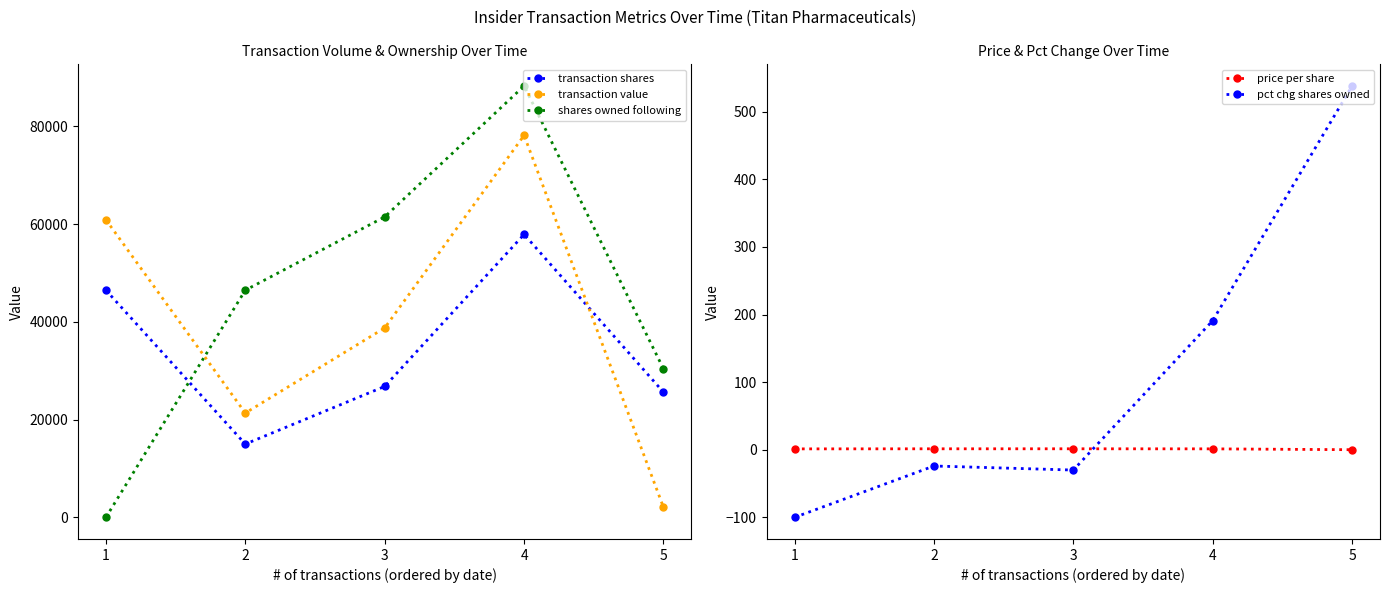

What is the maximum value shown in the chart?

88288.0